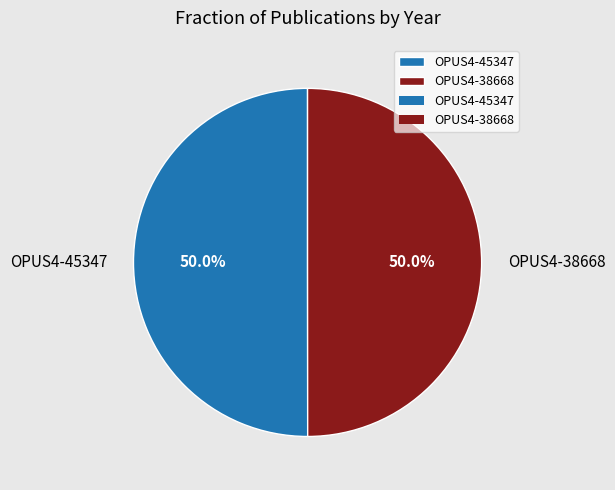

What percentage is NOT represented by OPUS4-38668?

50.0%